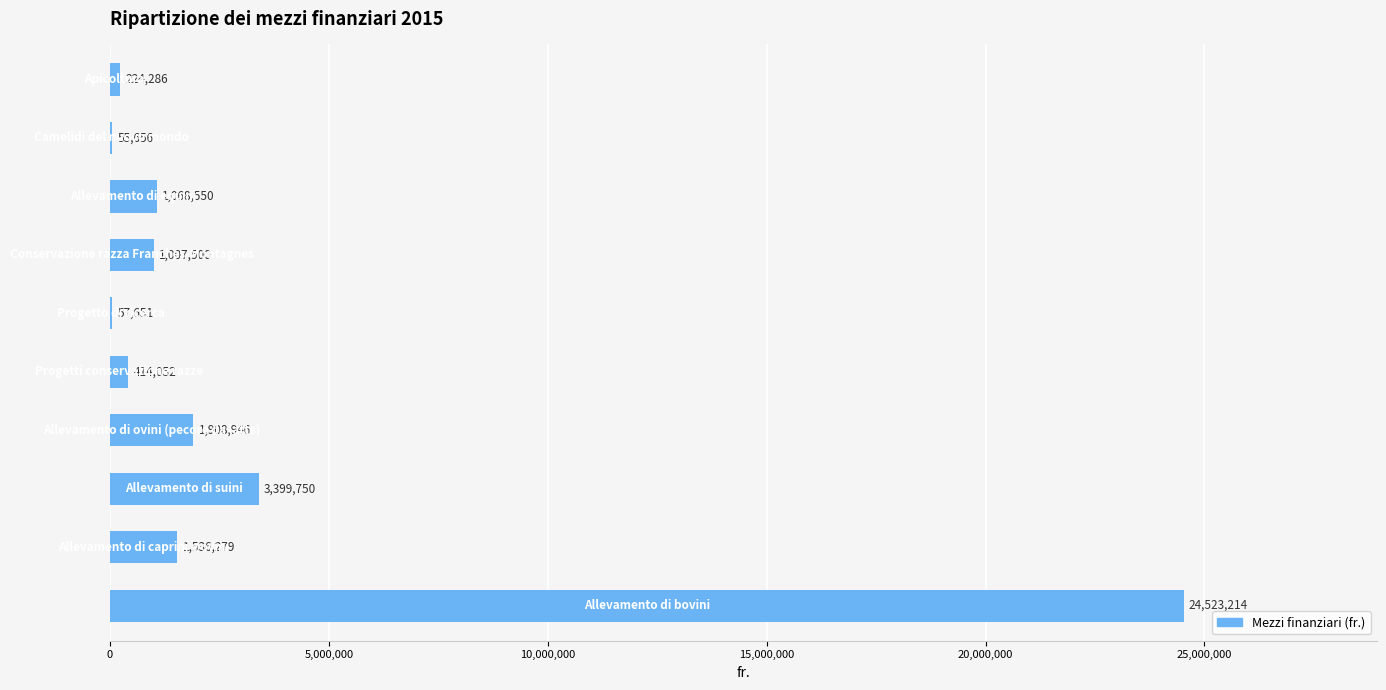

What is the sum of all values?

34195884